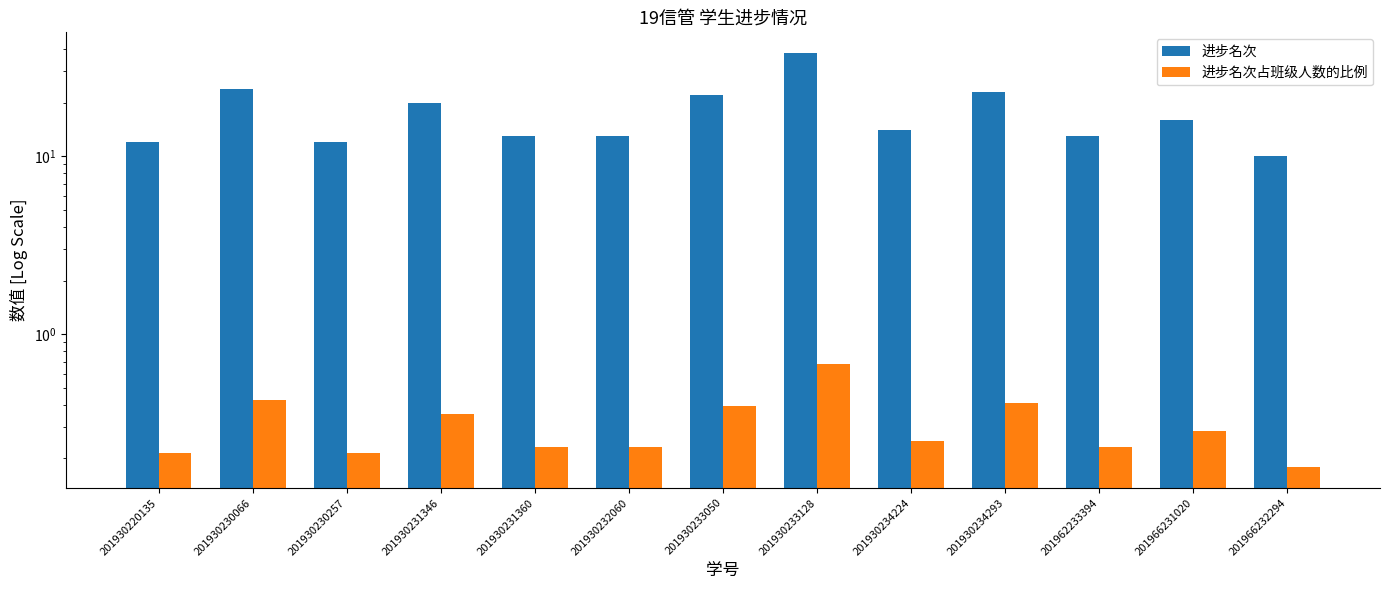

How many bars are there in each group?

2